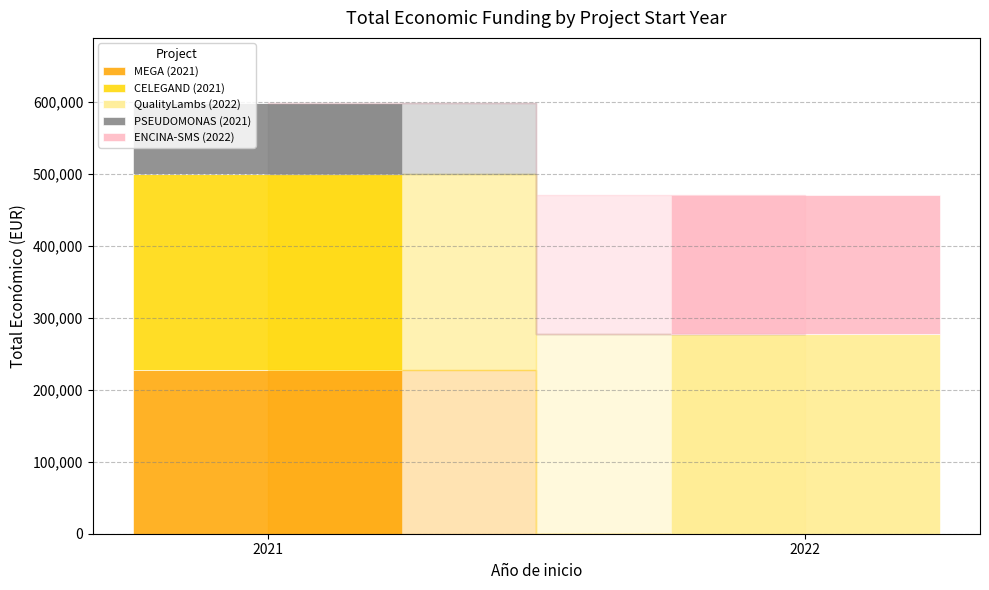

How many distinct data groups are displayed?

5